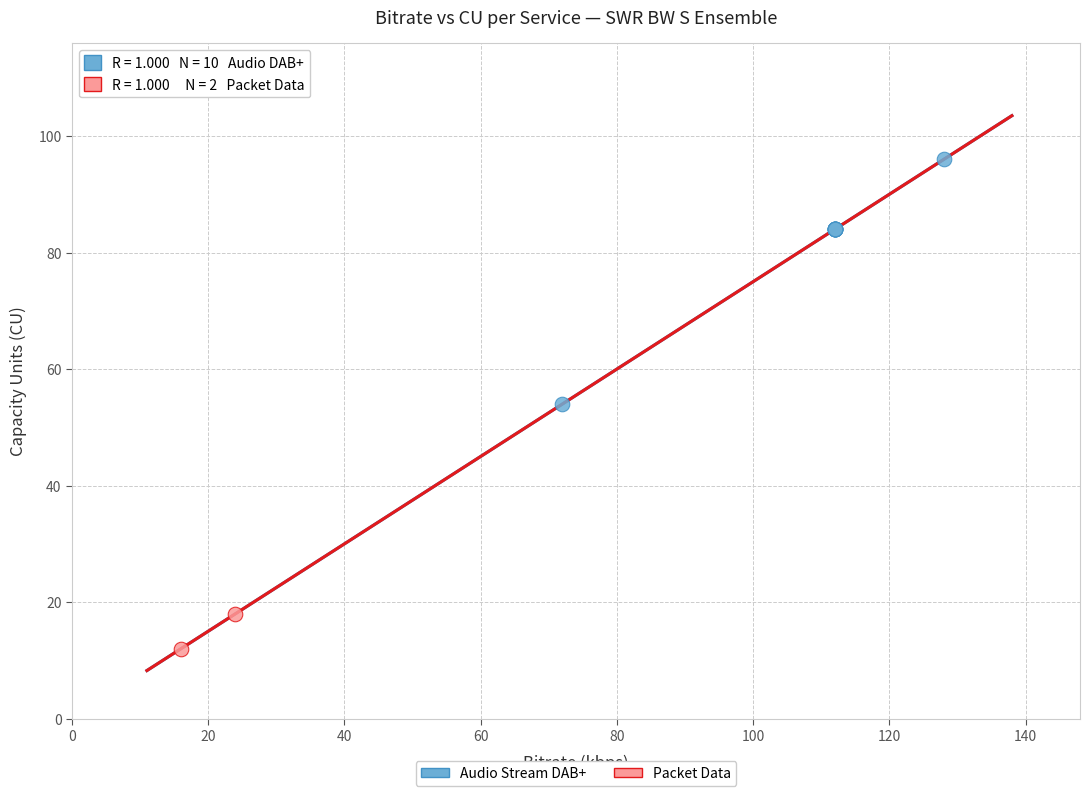

What are all the series names shown in the legend?

Audio Stream DAB+, Packet Data